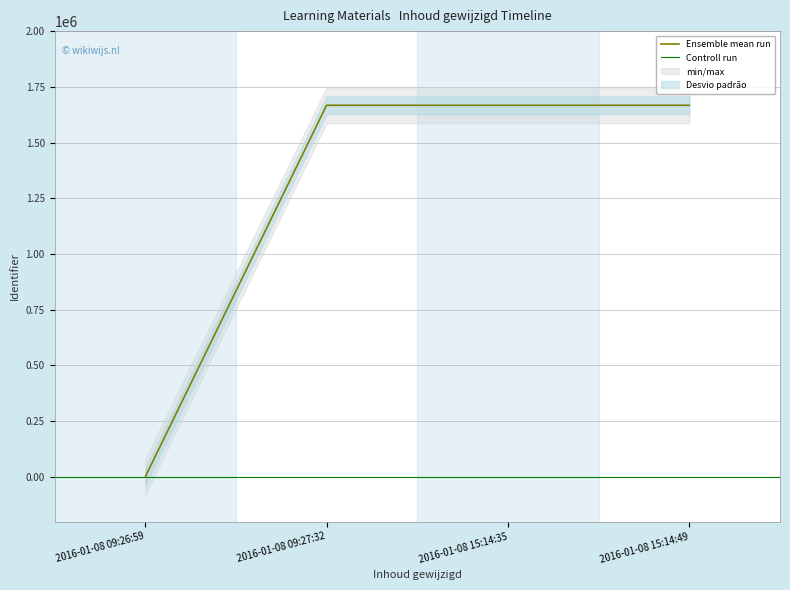

At which category does the data reach its first local peak?

2016-01-08 15:14:35